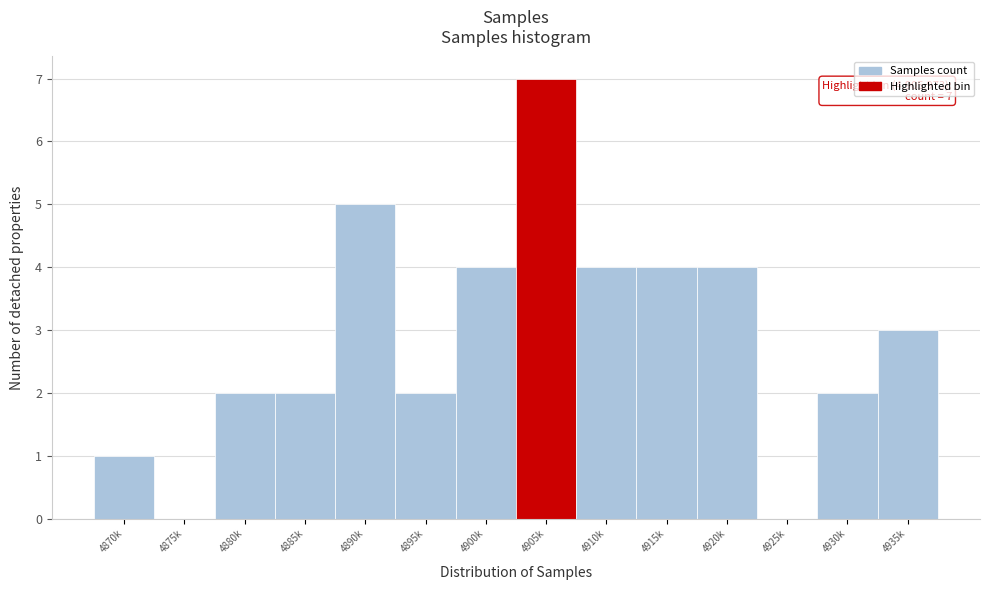

Reading left to right, extract all data points from this chart.

4870k=1	4875k=0	4880k=2	4885k=2	4890k=5	4895k=2	4900k=4	4905k=7	4910k=4	4915k=4	4920k=4	4925k=0	4930k=2	4935k=3